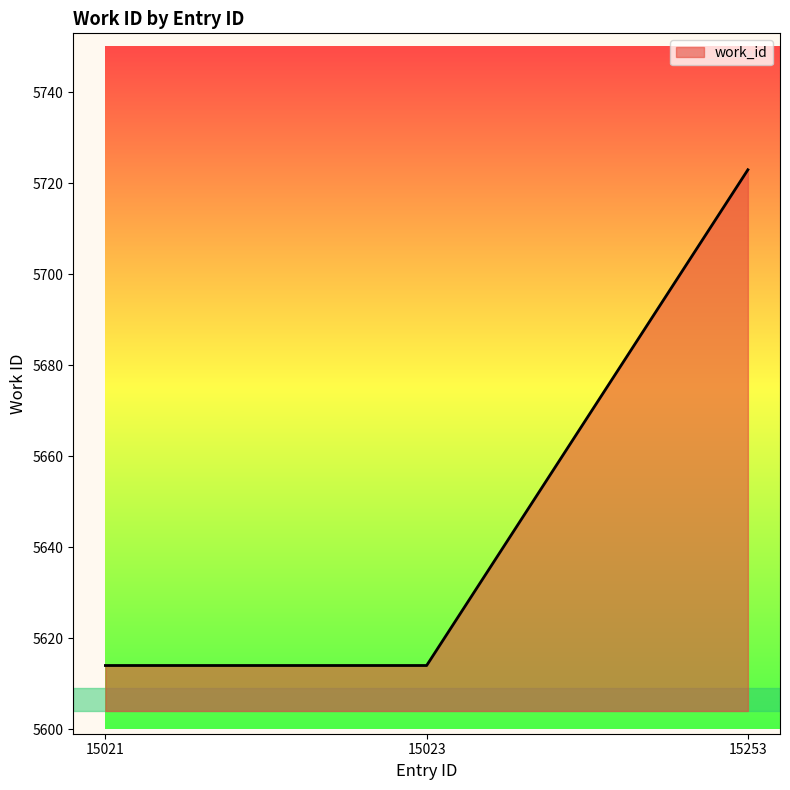

How many values are between 5614 and 5723?

3